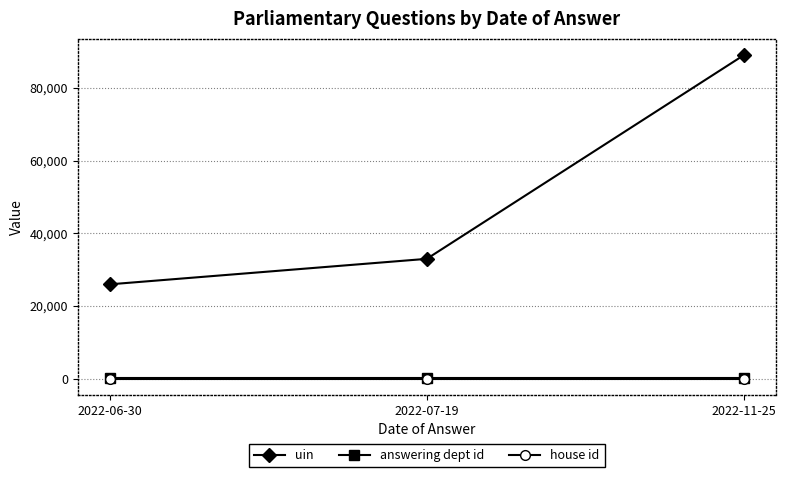

How many uin values are between 25968 and 89078?

3